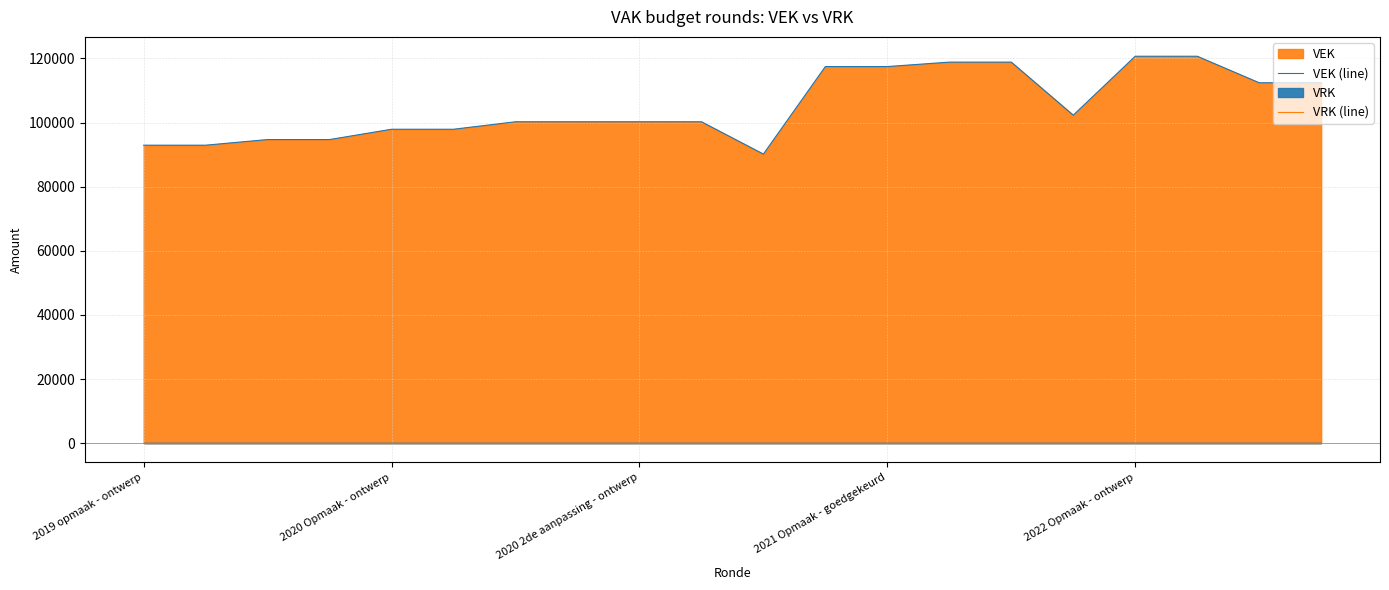

At which category is the sum across all series the highest?

2022 Opmaak - ontwerp